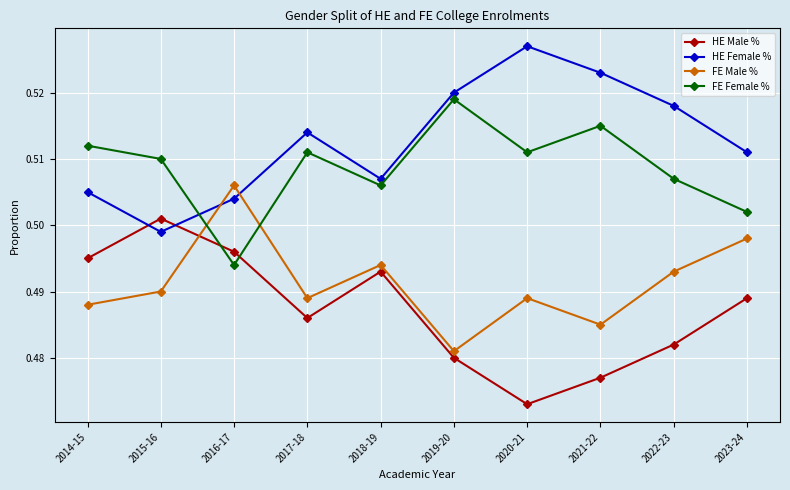

Where is the first local minimum for FE Male %?

2017-18